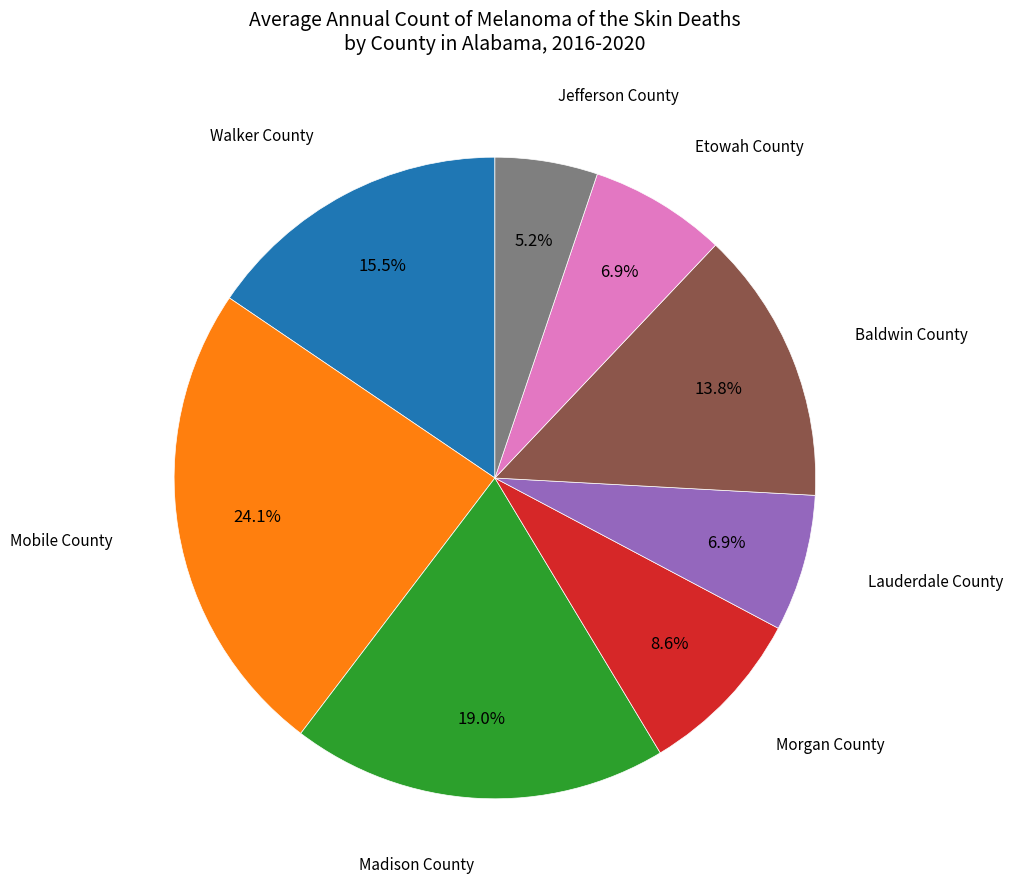

Does any single category account for the majority?

No